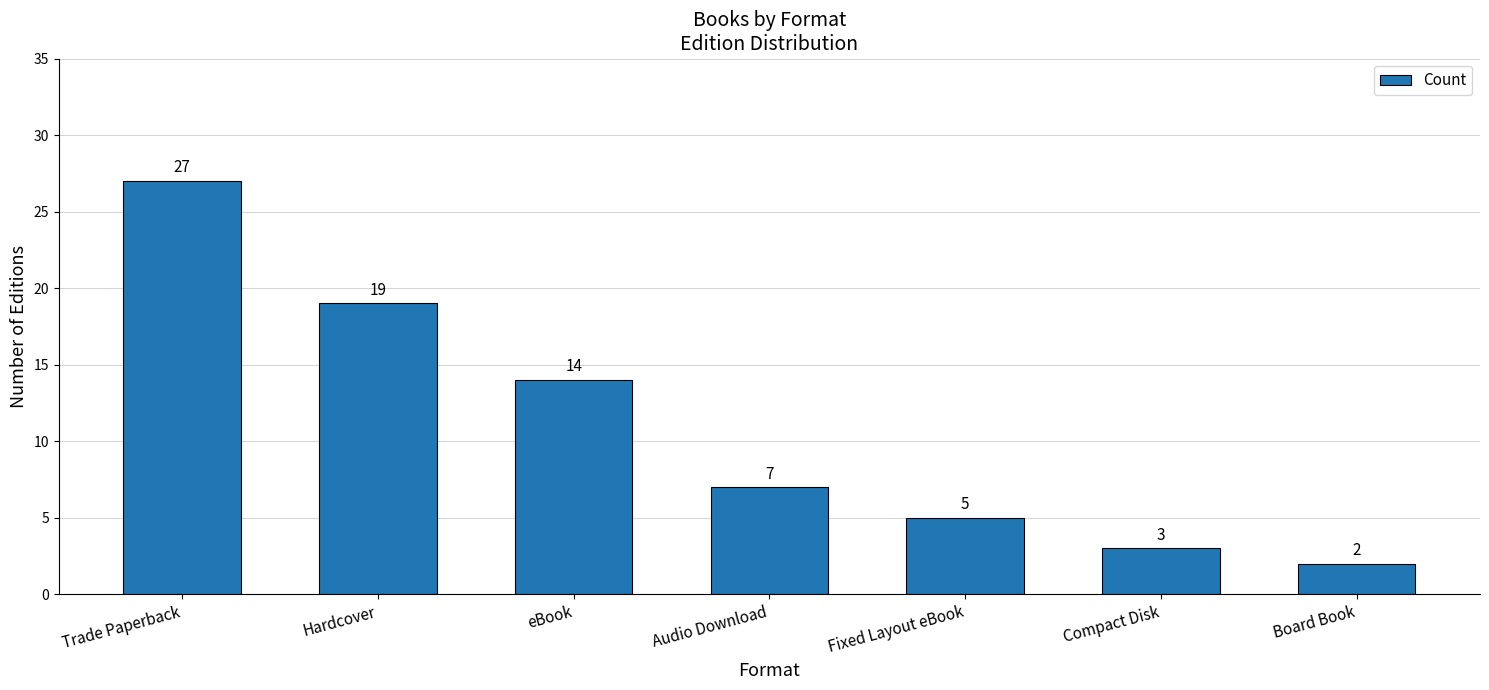

What is the smallest value displayed?

2